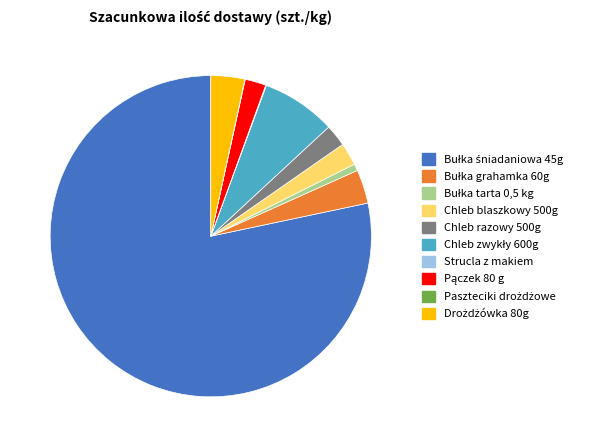

Is there any slice that represents more than half of the pie?

Yes